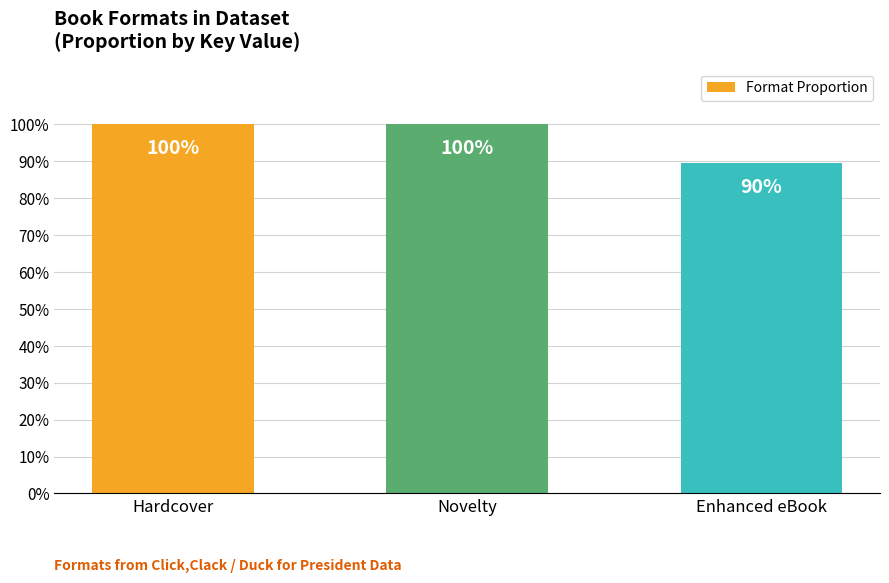

Are the bars horizontal?

No